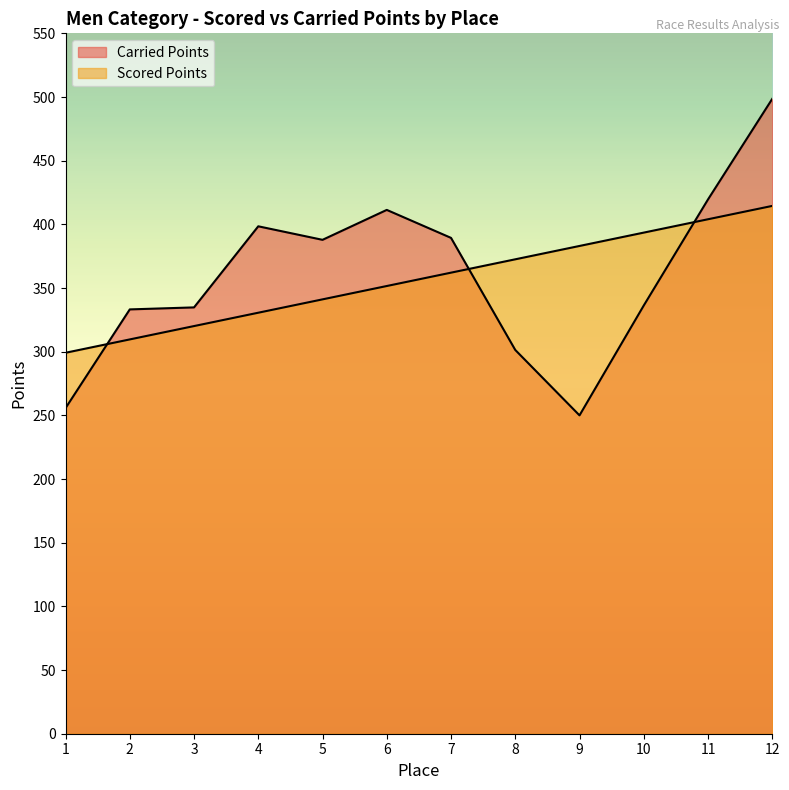

Rank the series at 8 from lowest to highest value.

Carried Points, Scored Points